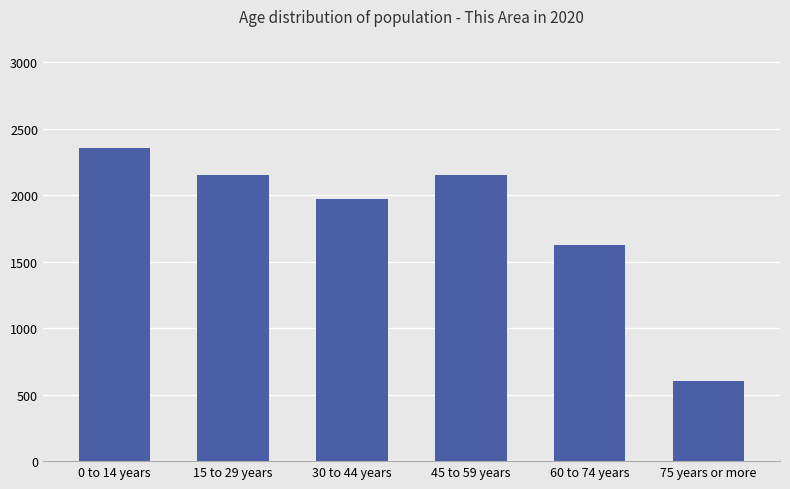

Does the chart contain stacked bars?

No